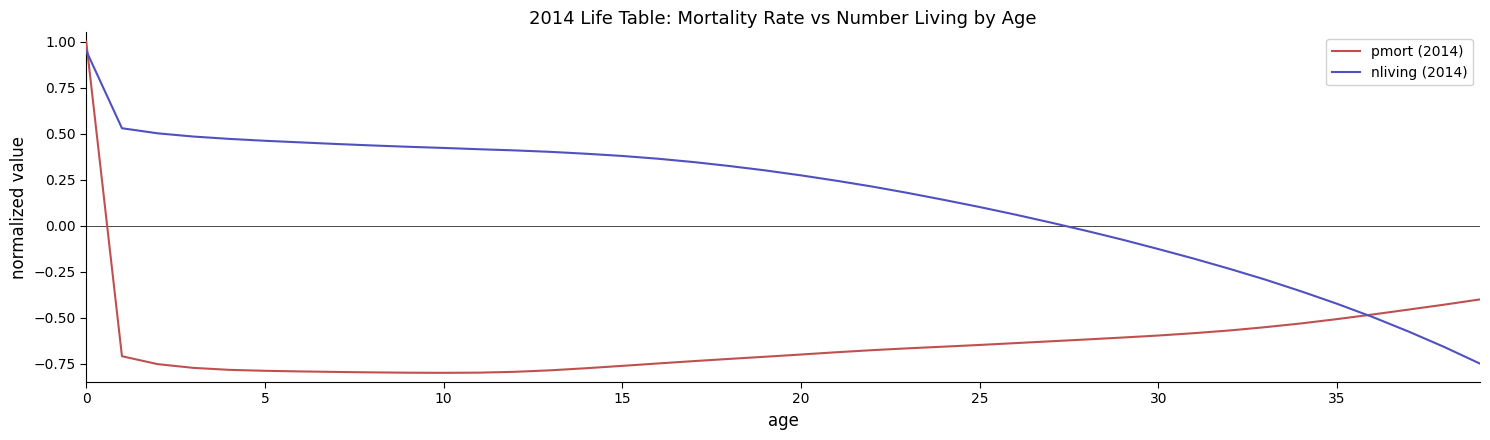

Which series has the largest total across all categories?

nliving (2014)